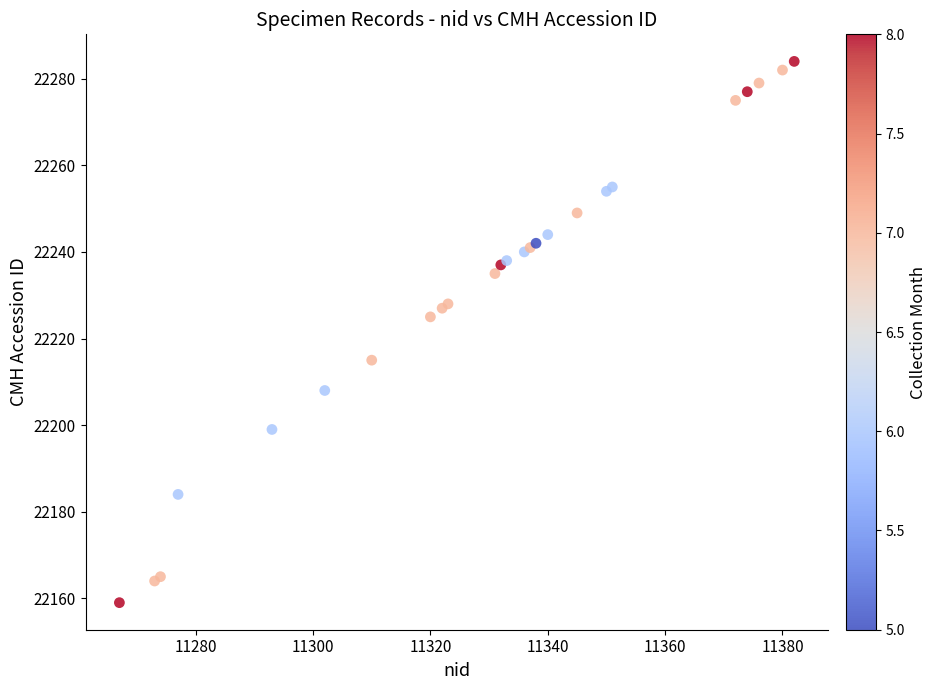

What Y value in the scatter plot is closest to 22221?

22225